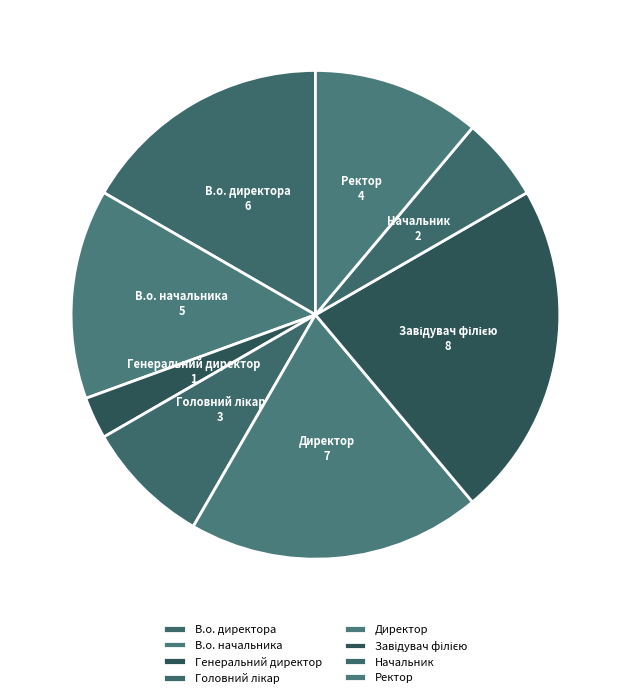

Which category has the smallest portion of the pie?

Генеральний директор